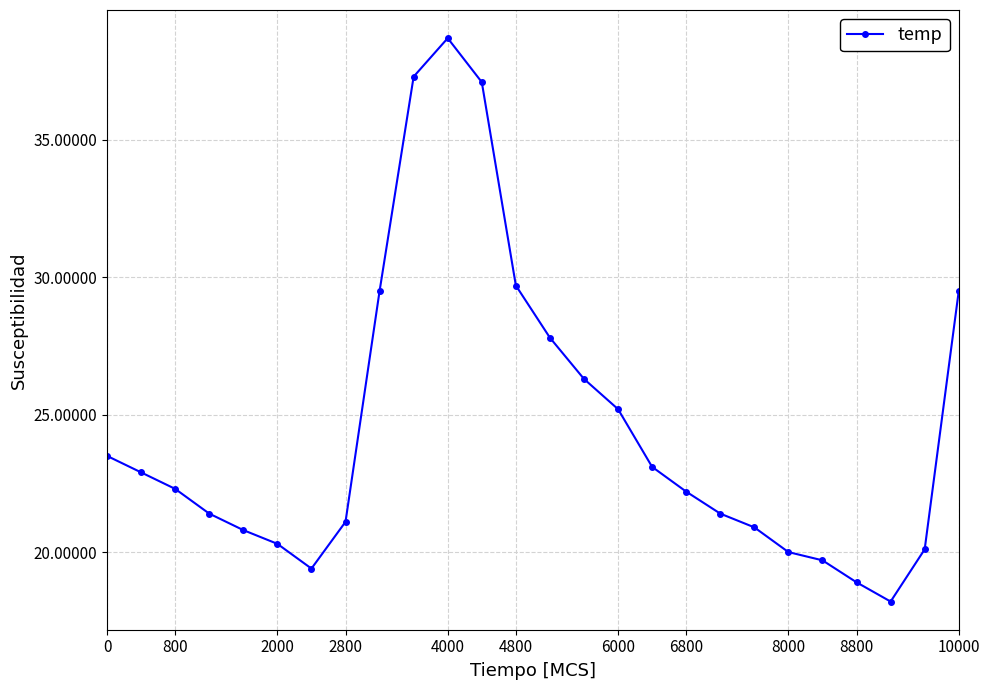

What is the difference between the maximum and minimum values?

20.5